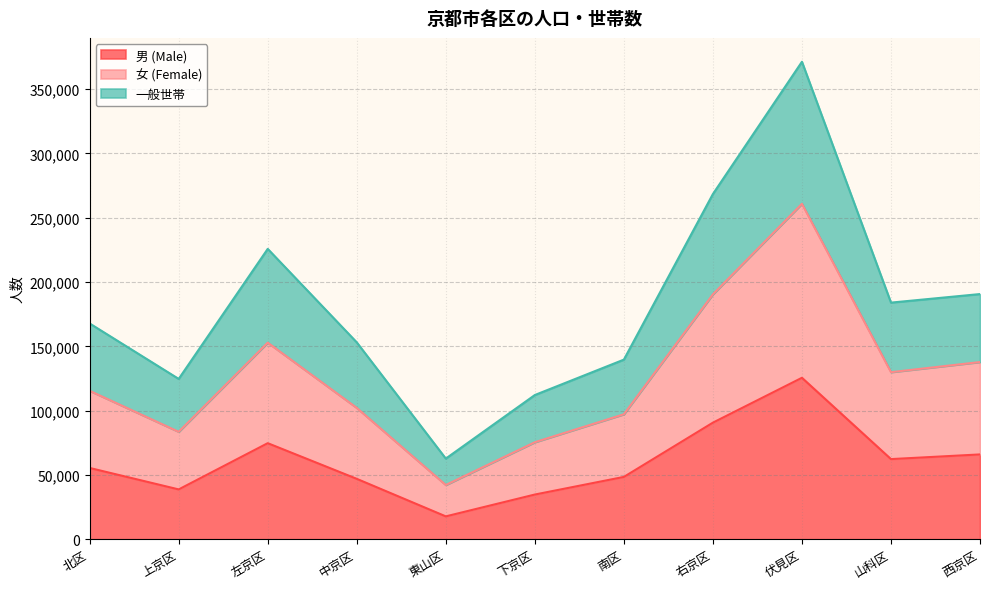

At which label does 女 (Female) reach its peak?

伏見区